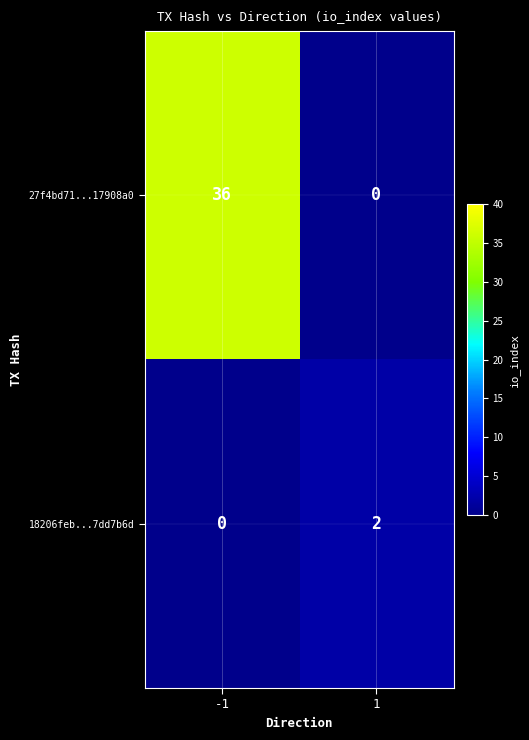

Rank the series by their maximum value, from lowest to highest.

18206feb...7dd7b6d, 27f4bd71...17908a0